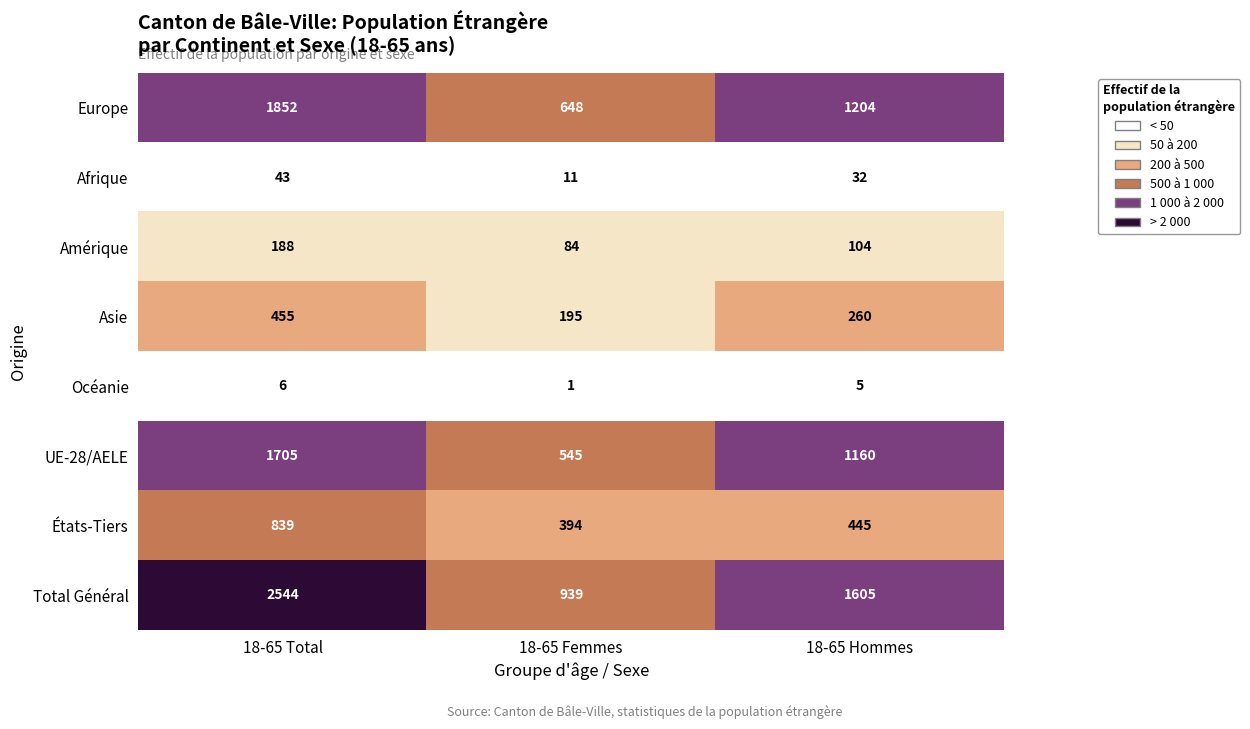

True or false: UE-28/AELE has a value of 1160 at 18-65 Hommes.

True